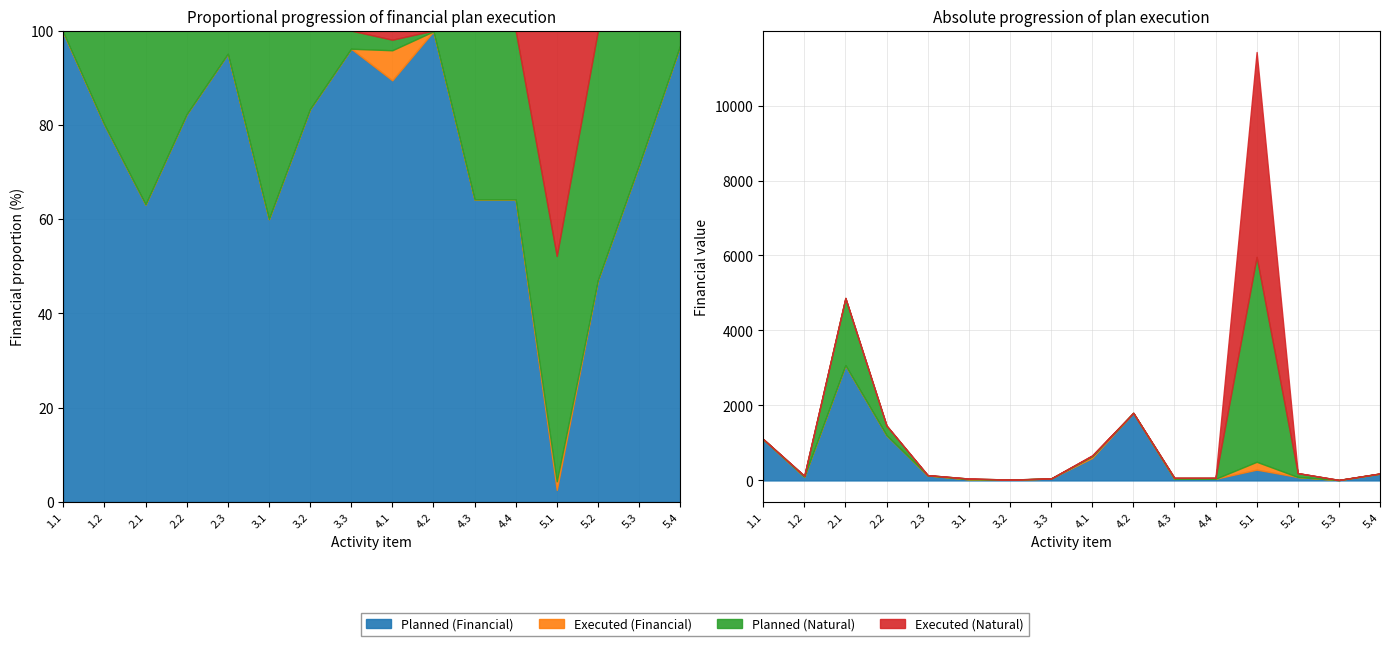

Rank the categories by Executed (Natural) value from highest to lowest.

5.1, 4.1, 1.1, 1.2, 2.1, 2.2, 2.3, 3.1, 3.2, 3.3, 4.2, 4.3, 4.4, 5.2, 5.3, 5.4